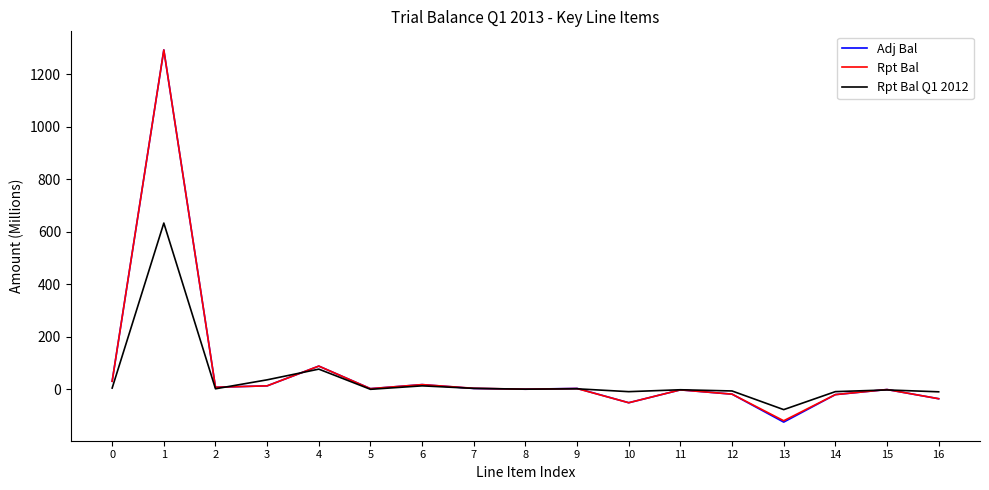

True or false: Adj Bal has more than 1 interior local peaks.

True